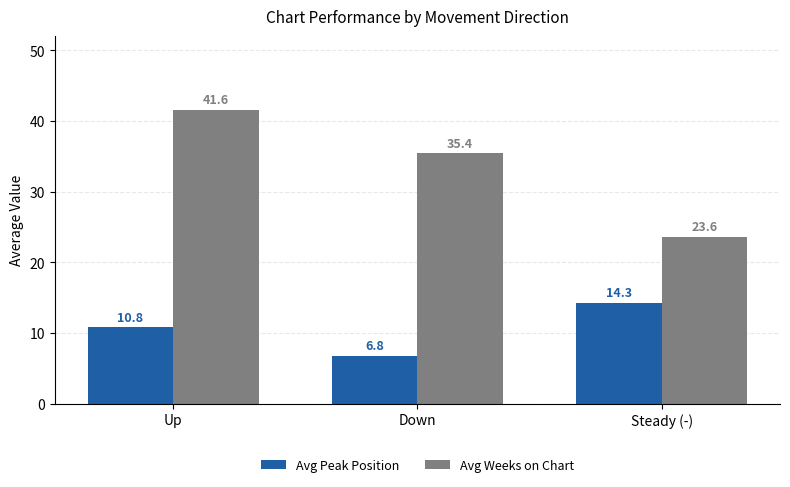

What is the maximum value shown in the chart?

41.6